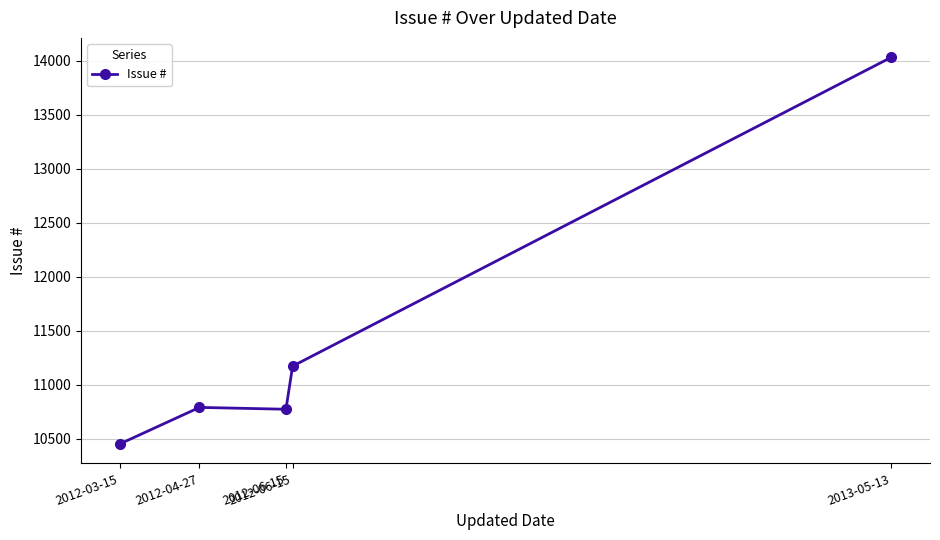

How many categories are shown in the chart?

5